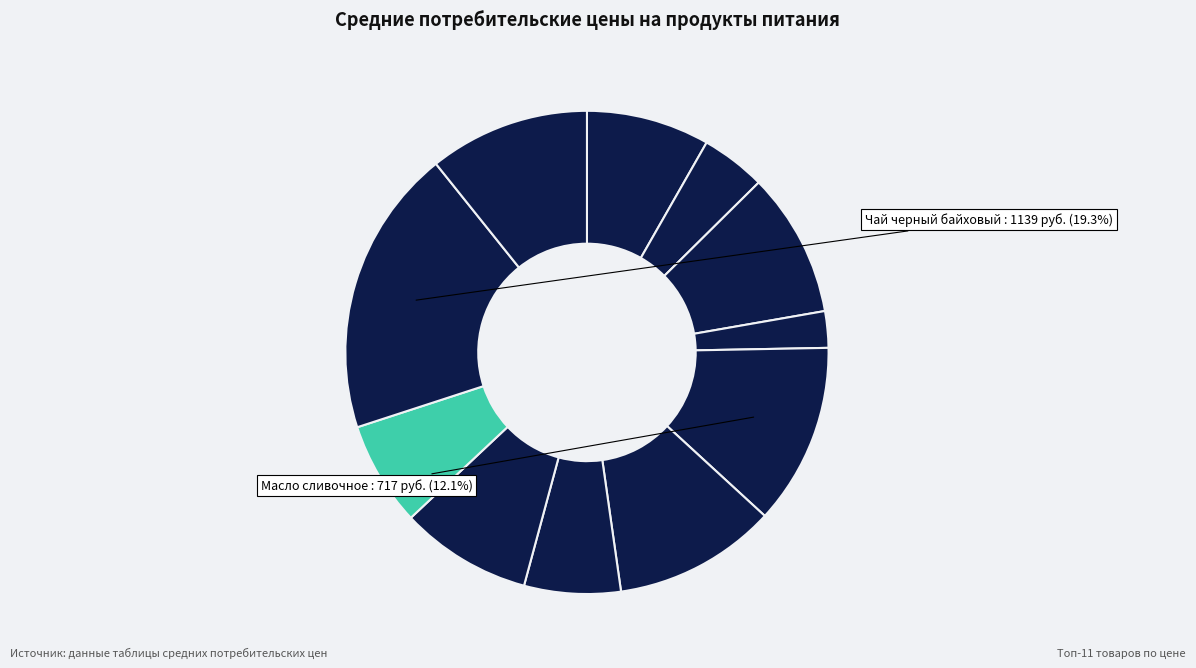

Count the number of slices in the pie.

11